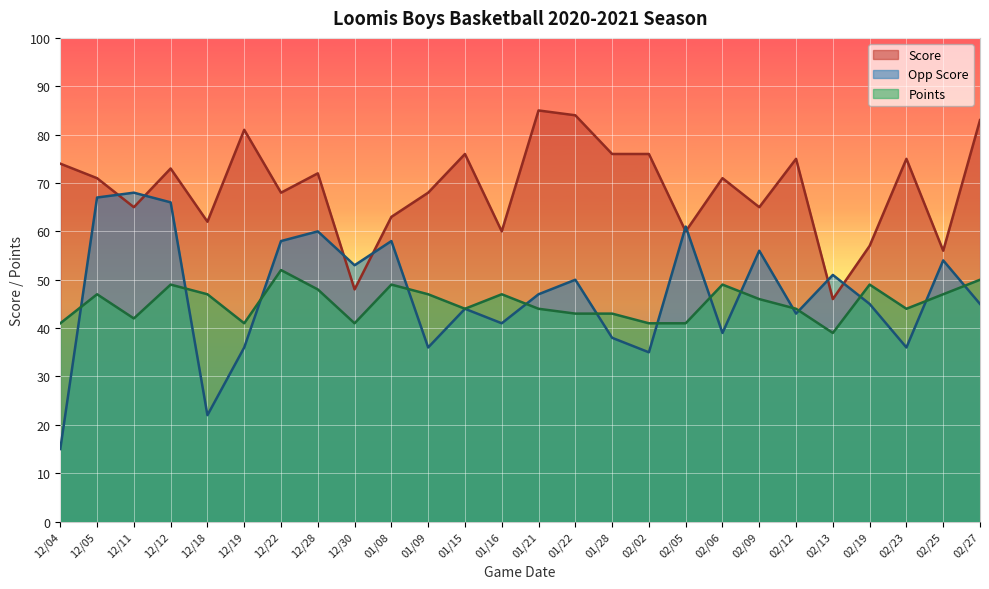

What position from the left is 01/16?

13